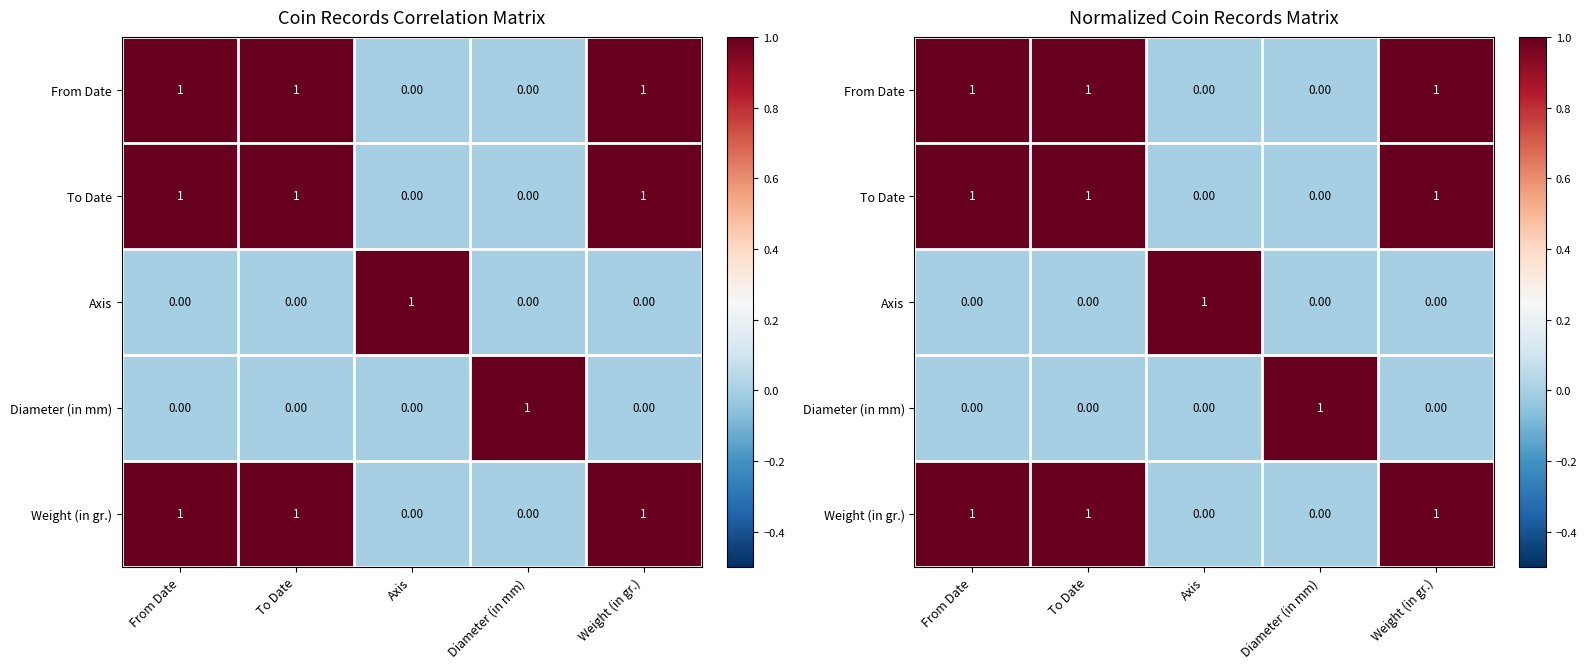

Where is Weight (in gr.) nearest to the value 0?

Axis